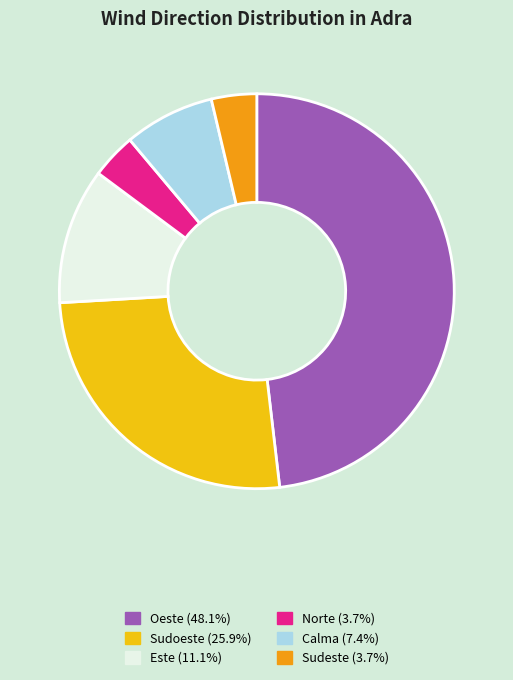

How many slices are in this pie chart?

6